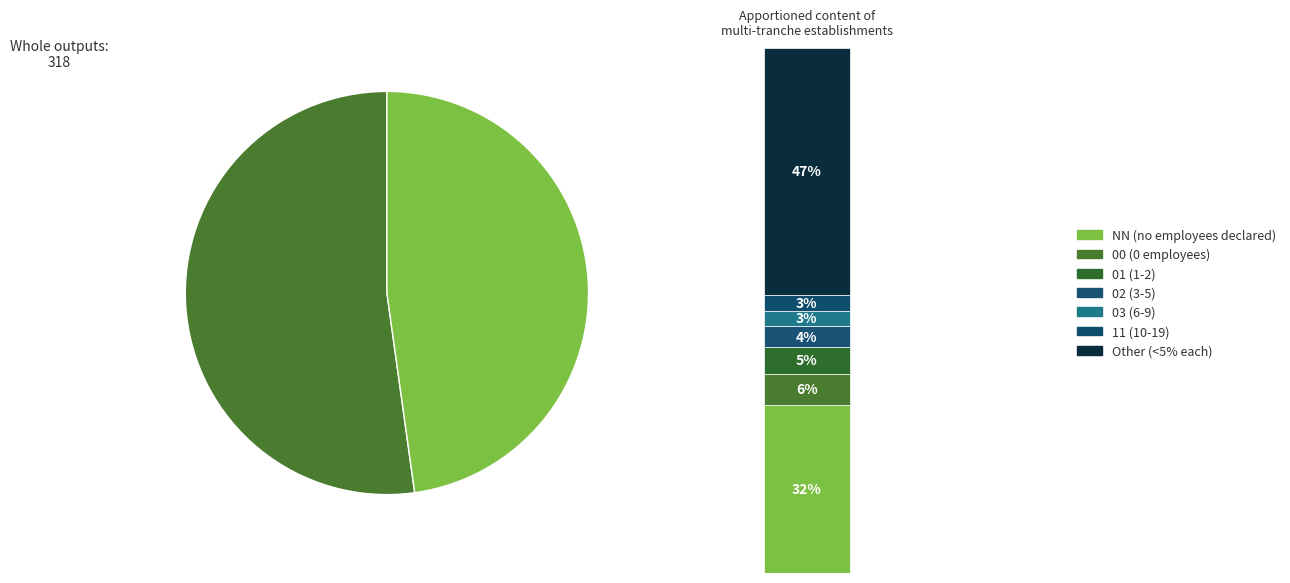

To the nearest percent, what is the average slice percentage?

12%